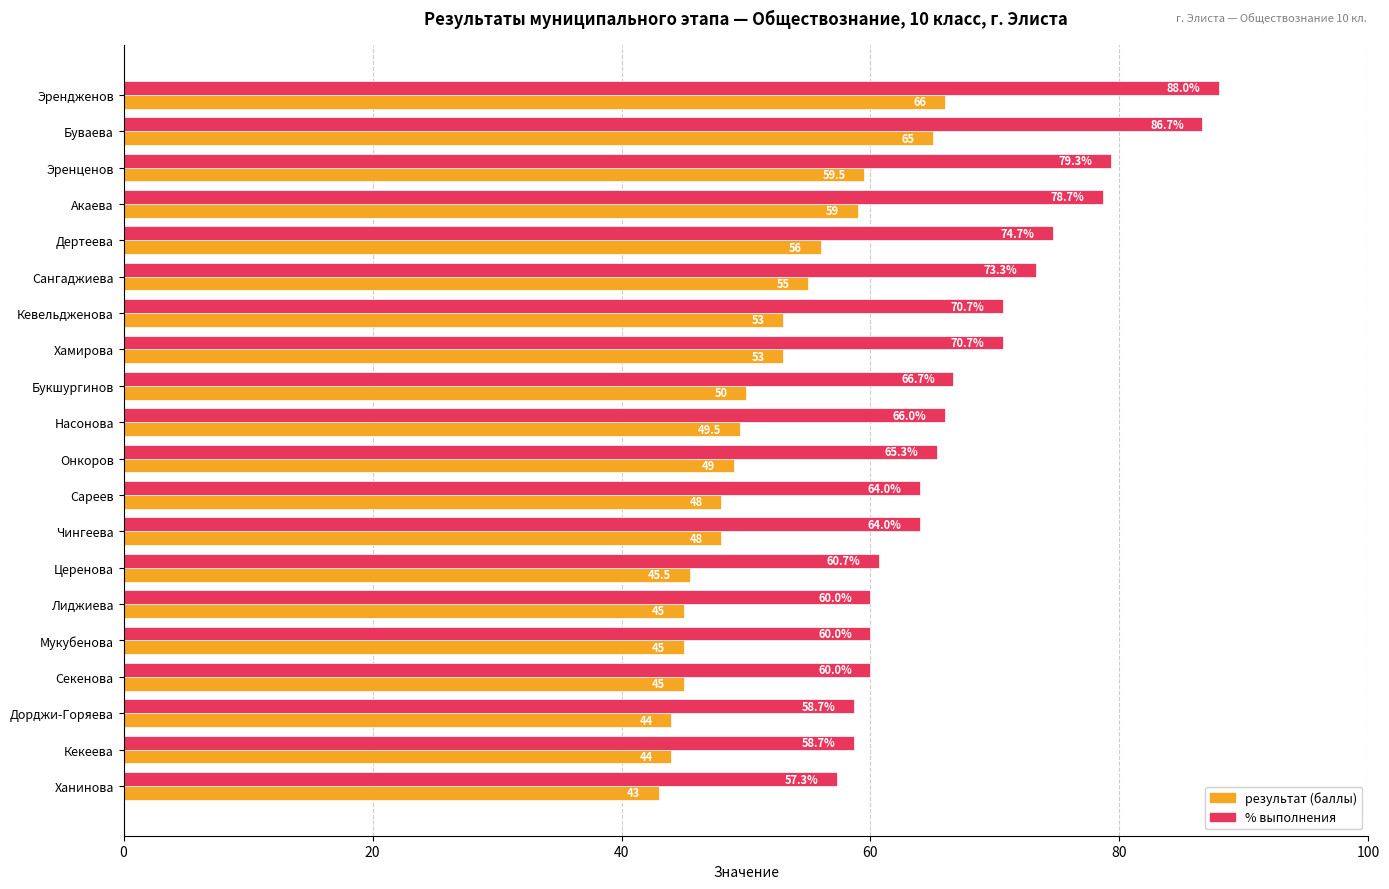

At Букшургинов, list the series in order from smallest to largest.

результат (баллы), % выполнения